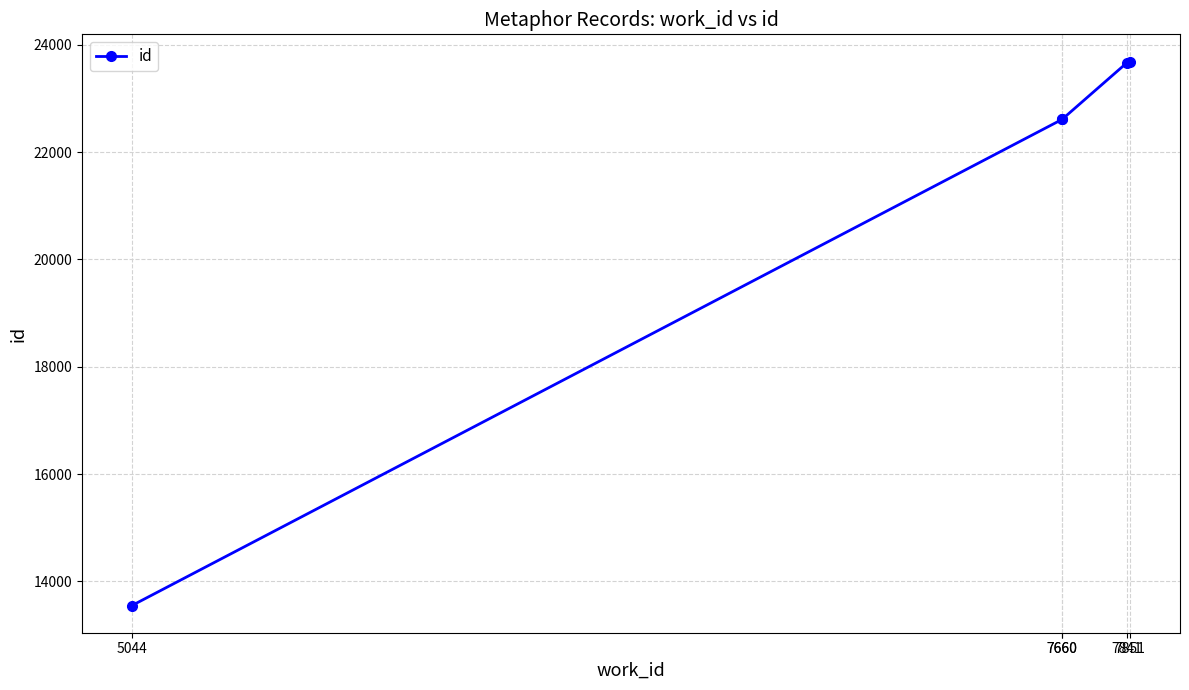

Is it true that the value at 5044 is 13549?

True